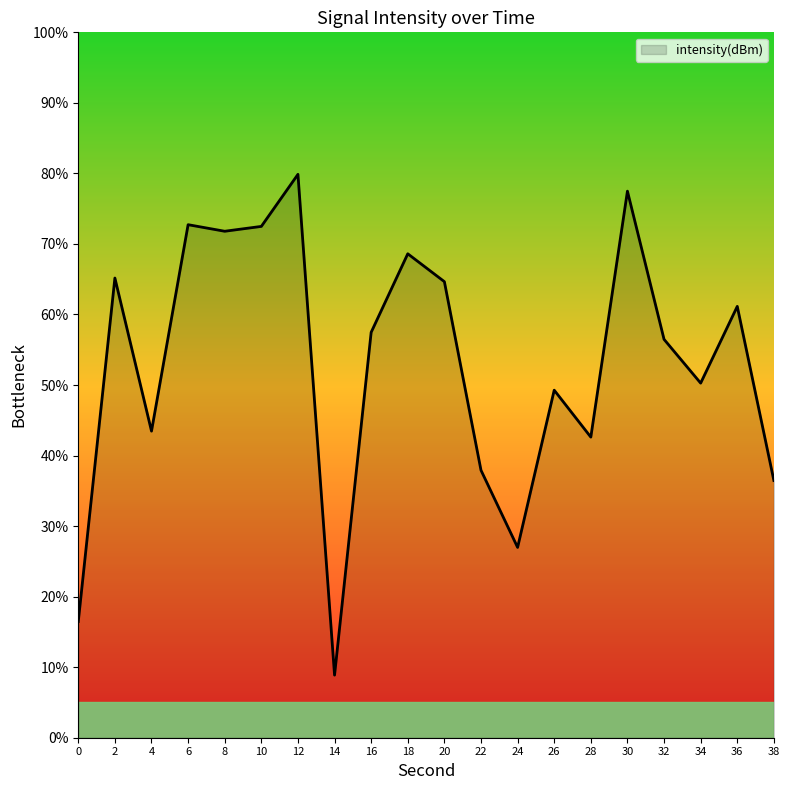

Does the chart display data point markers on the line(s)?

No